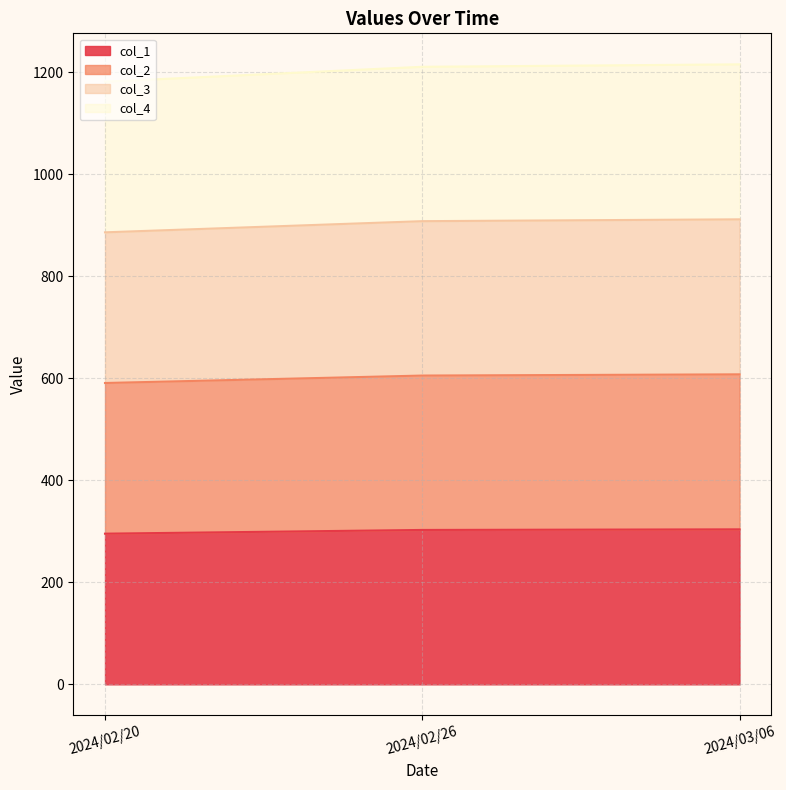

Rank the series at 2024/03/06 from lowest to highest value.

col_1, col_2, col_3, col_4